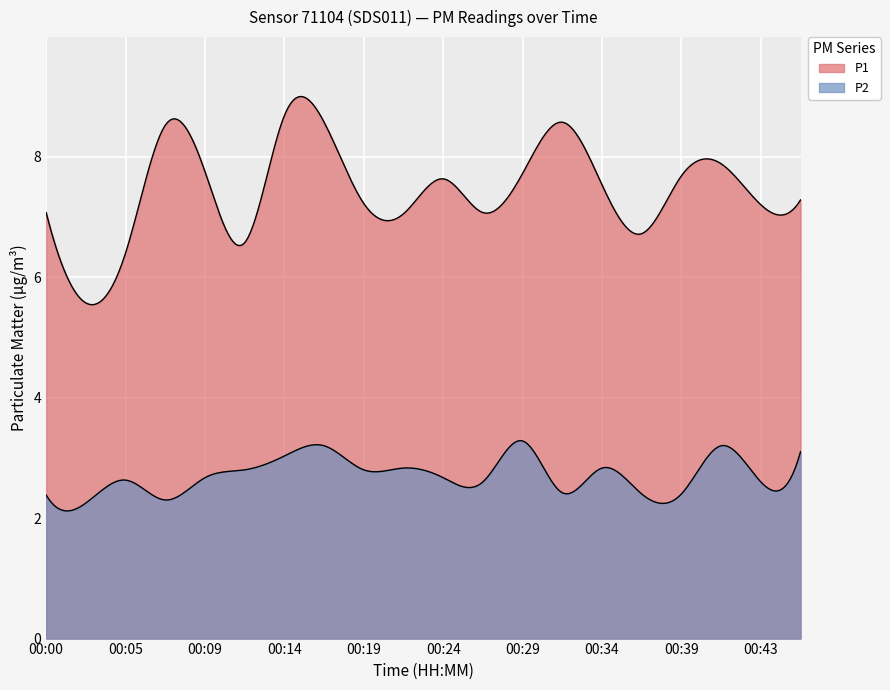

At 00:17, list the series in order from largest to smallest.

P1, P2